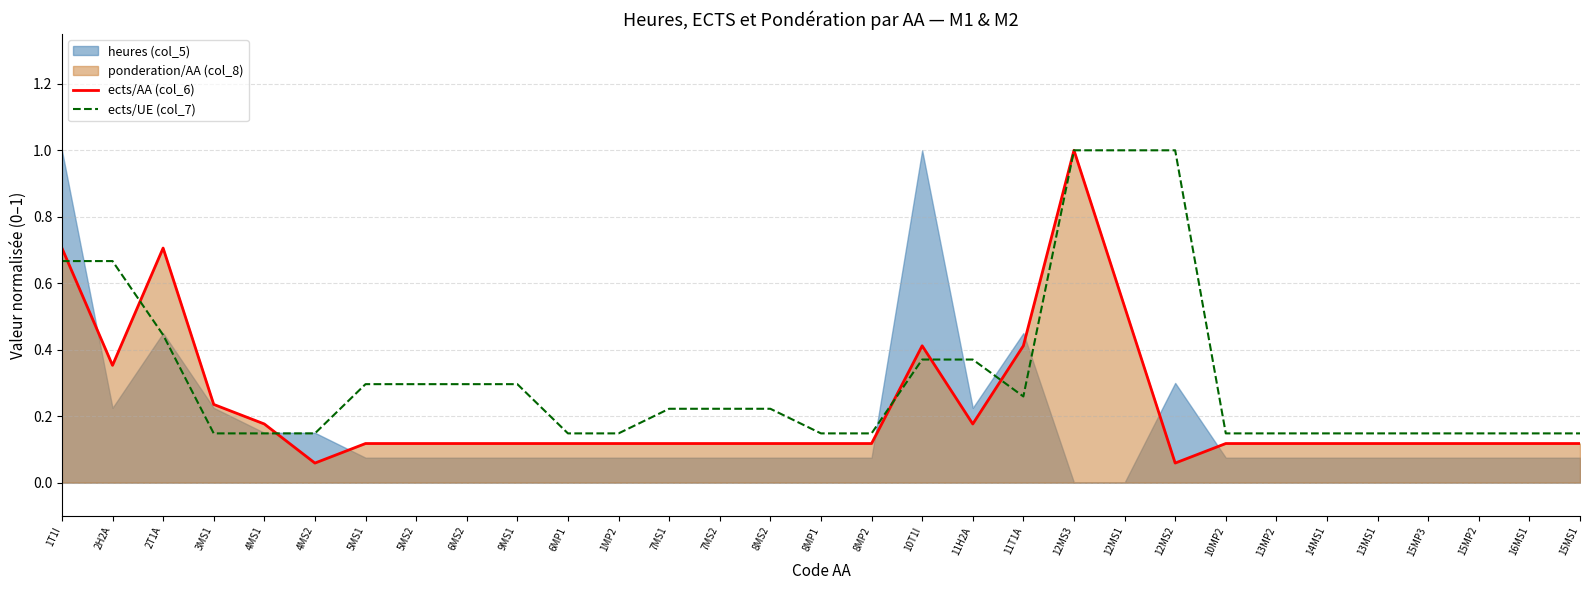

True or false: ects/AA (col_6) has a value of 0.2 at 7MS1.

False